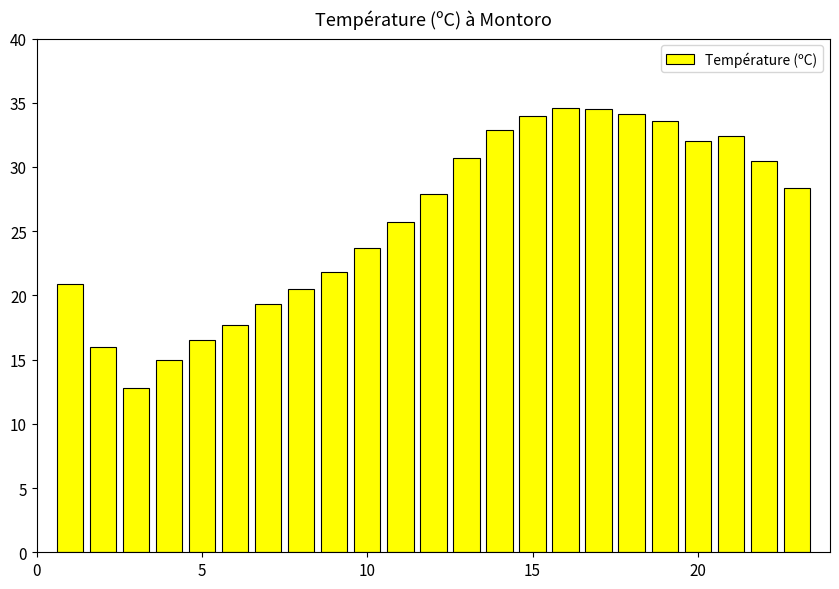

What is the smallest value displayed?

12.8